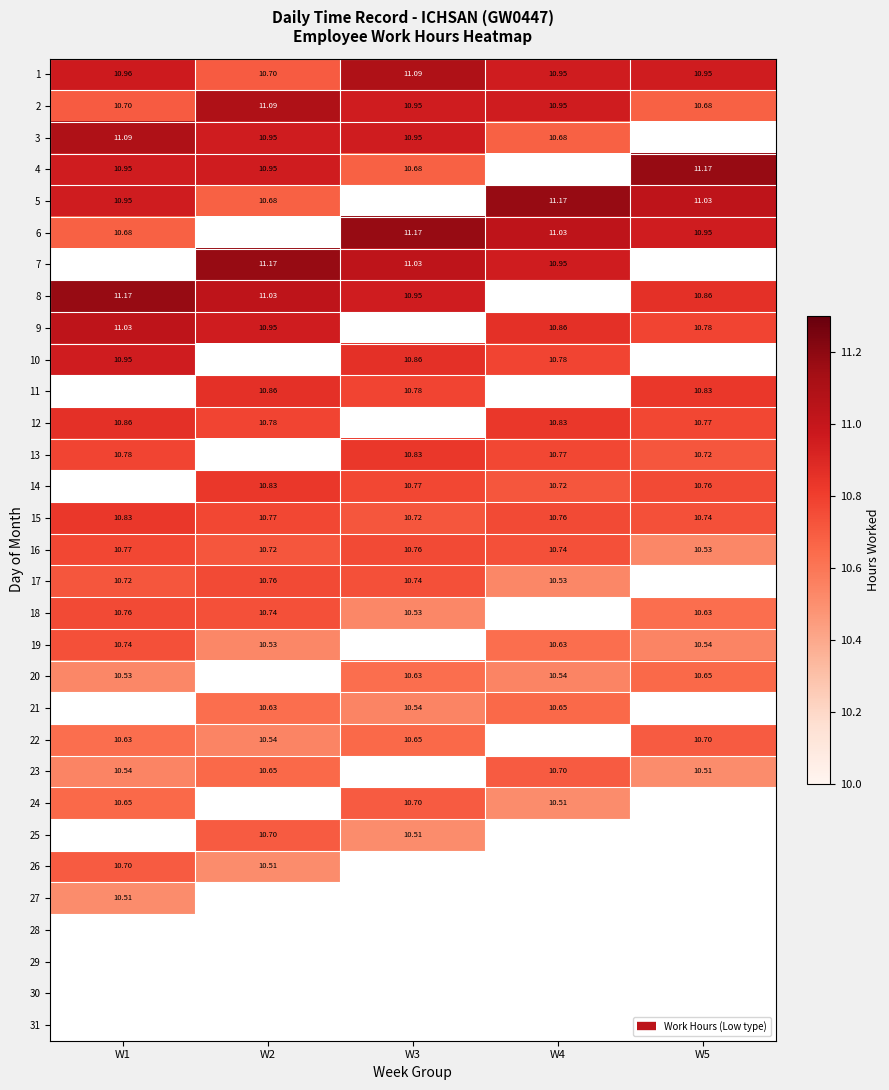

What is the smallest value displayed?

10.5